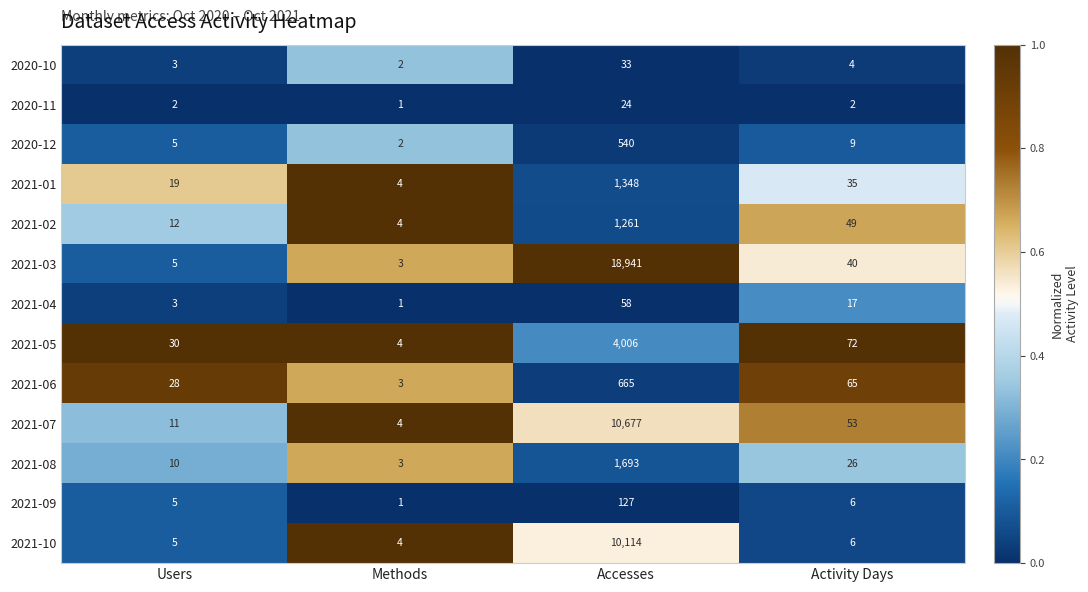

At which category is the sum across all series the highest?

Accesses